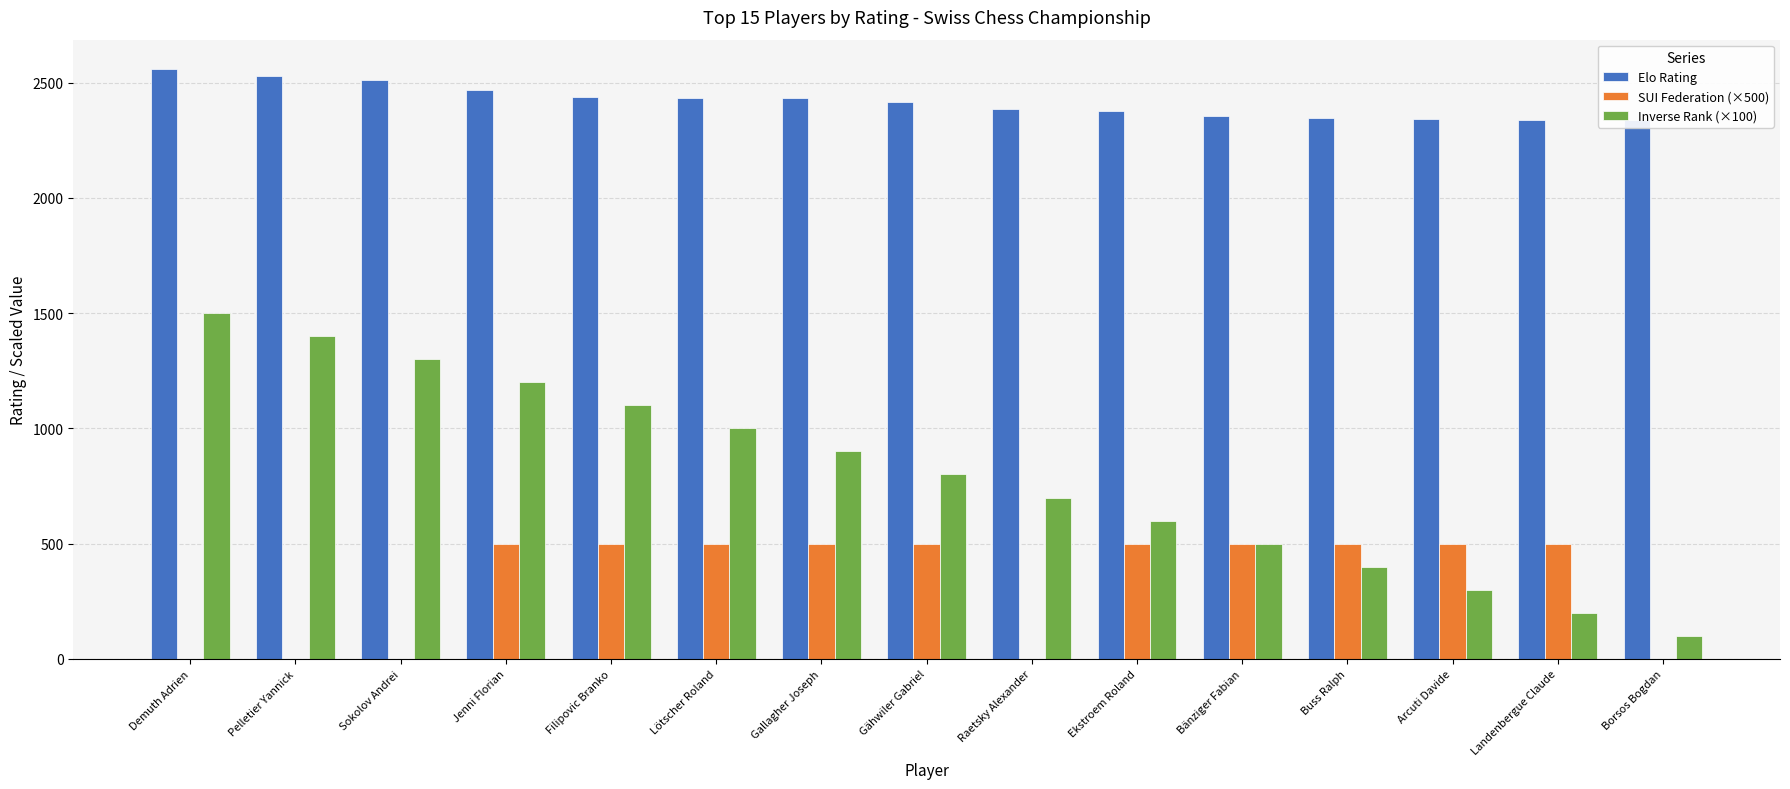

Which series has the largest total across all categories?

Elo Rating